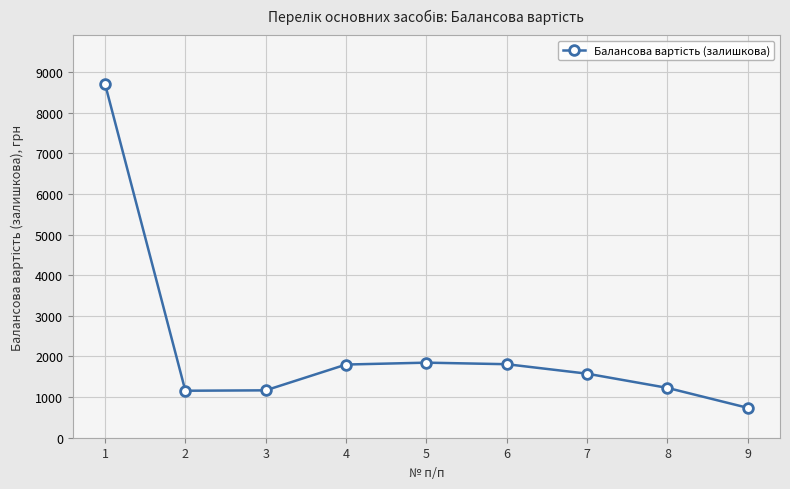

Which category has the lowest value across all series?

9